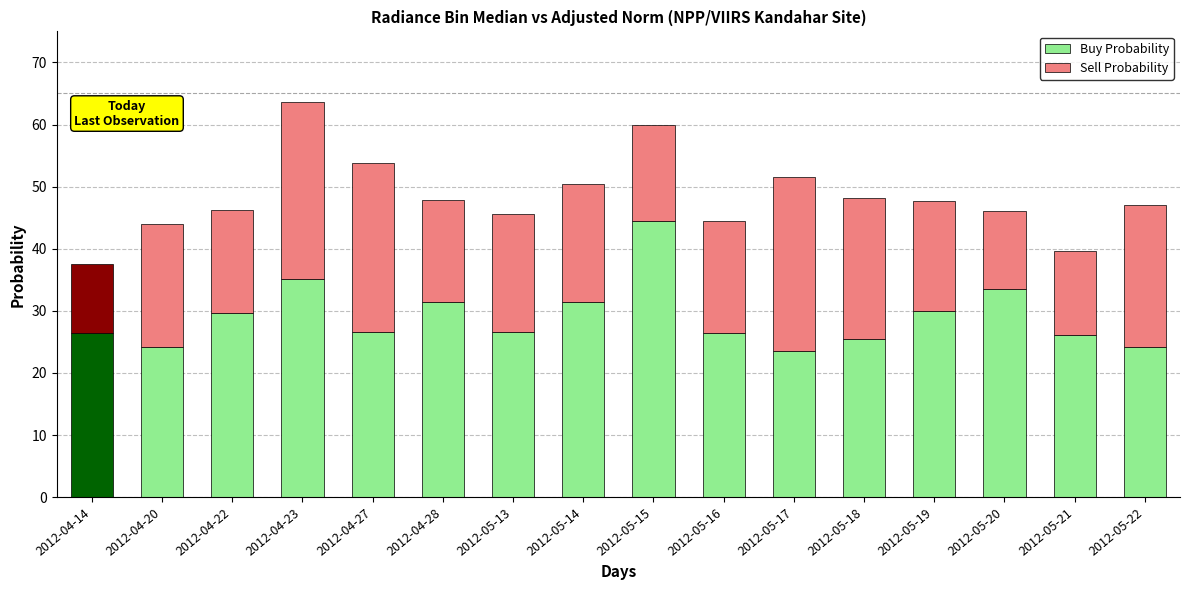

What is the average value of the Sell Probability (adjust) series?

19.3